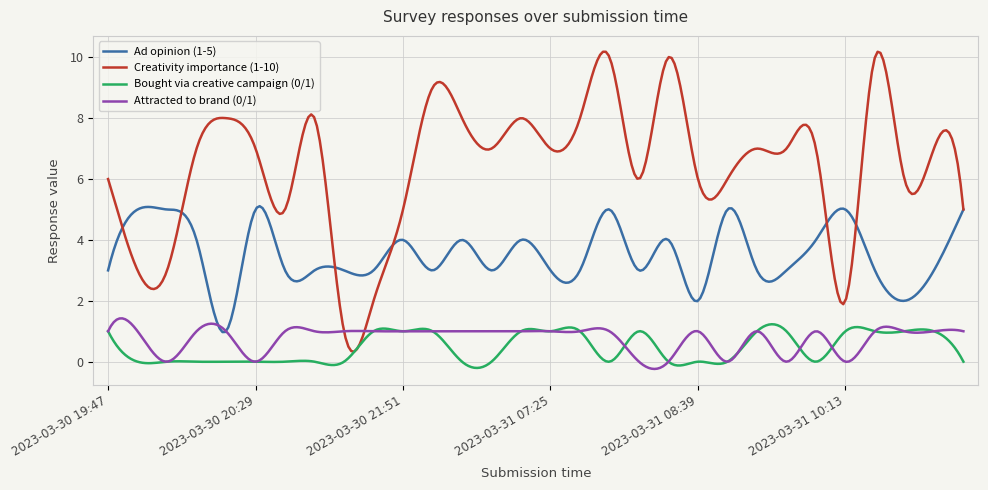

True or false: Bought via creative campaign (0/1) and Ad opinion (1-5) intersect in this chart.

False